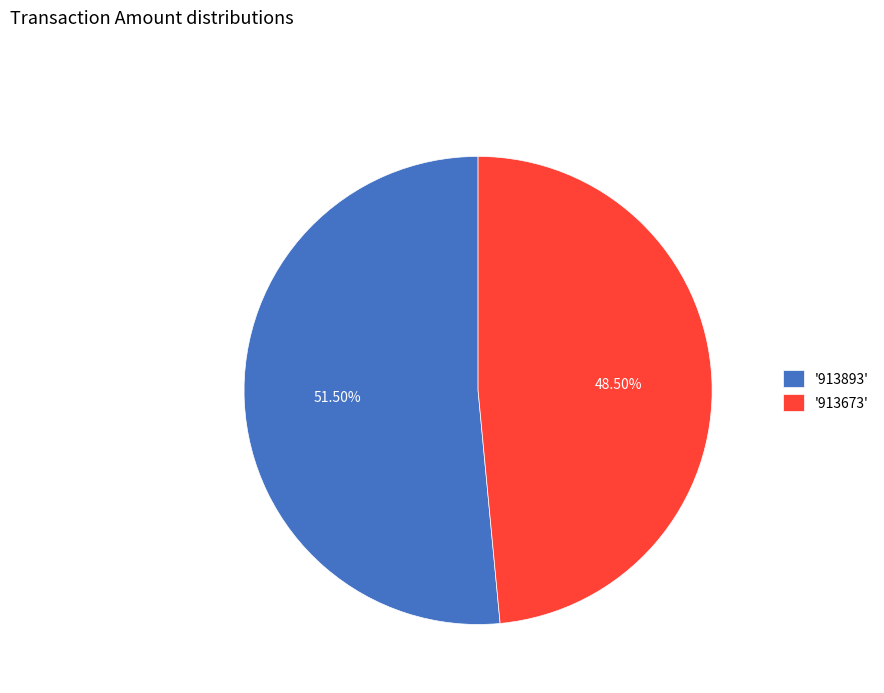

Approximately how many times larger is the value at '913893' compared to '913673'?

1.1